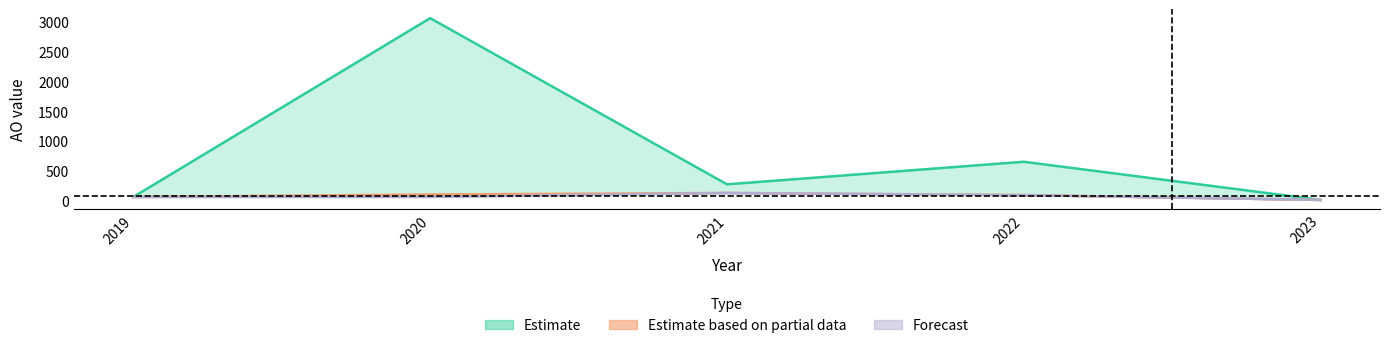

Reading left to right, list all the values displayed in this chart.

AO: 60	3063	272	651	10
AO_low: 60	61	127	90	10